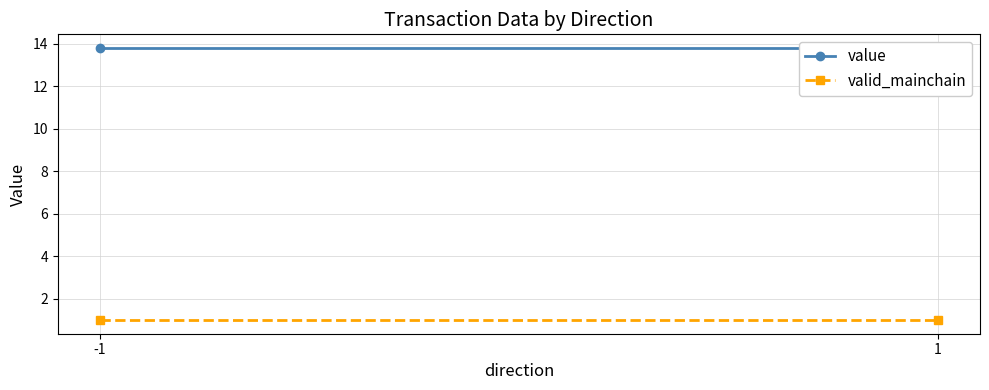

What are all the series names shown in the legend?

value, valid_mainchain